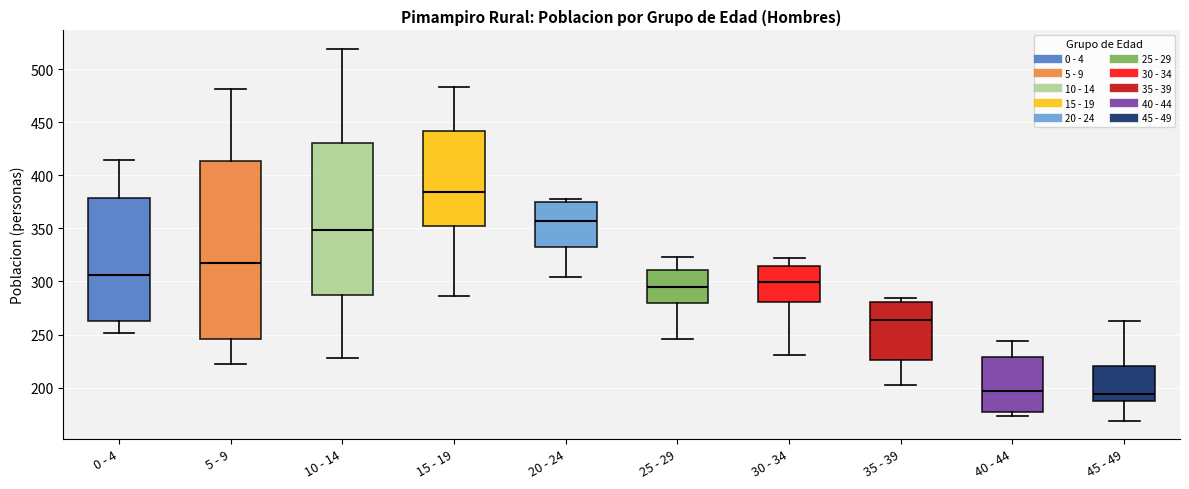

Which box is the tallest, from its lower edge to its upper edge?

5 - 9